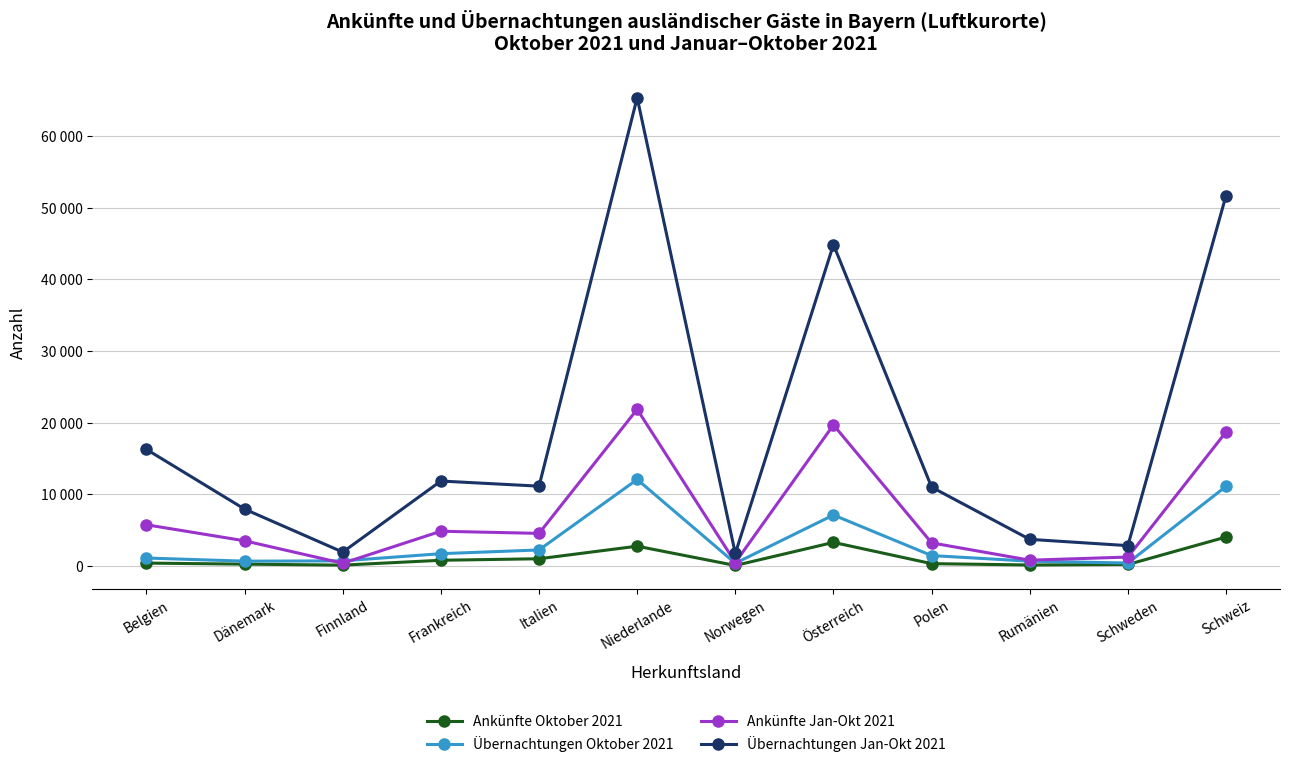

Reading left to right, transcribe all the data shown in this chart.

Ankünfte Oktober 2021: 404	257	119	797	1009	2763	73	3290	328	140	208	4040
Übernachtungen Oktober 2021: 1110	673	712	1715	2238	12071	384	7111	1453	671	412	11108
Ankünfte Jan-Okt 2021: 5749	3512	384	4848	4549	21858	483	19680	3226	808	1246	18695
Übernachtungen Jan-Okt 2021: 16263	7933	1937	11852	11136	65330	1744	44840	11000	3716	2839	51670